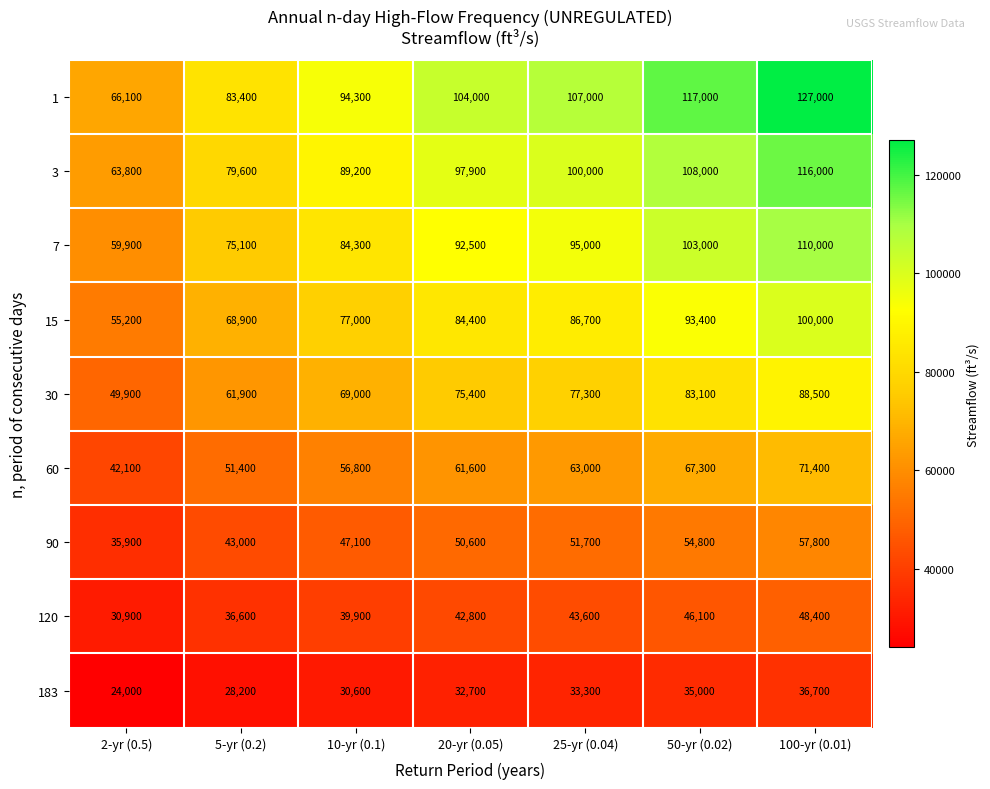

What is the total value across all series at 2-yr (0.5)?

427800